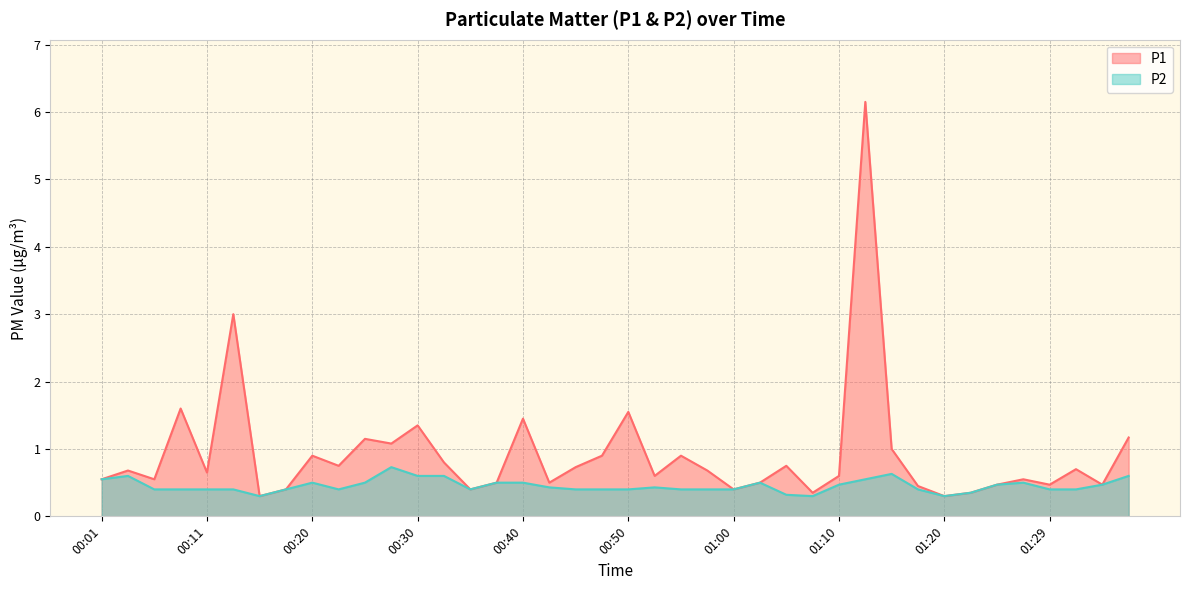

What is the difference between the P1 values at 01:32 and 00:28?

0.4